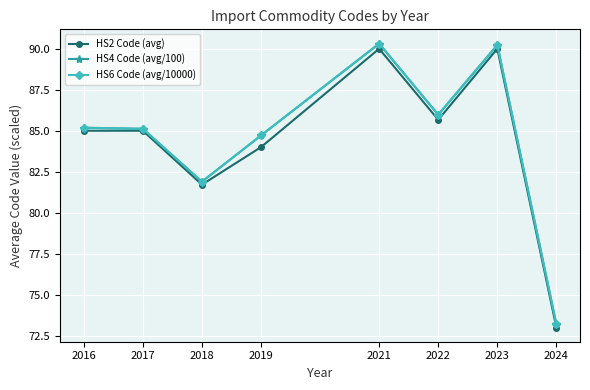

What is the total value across all series at 2017?

255.2